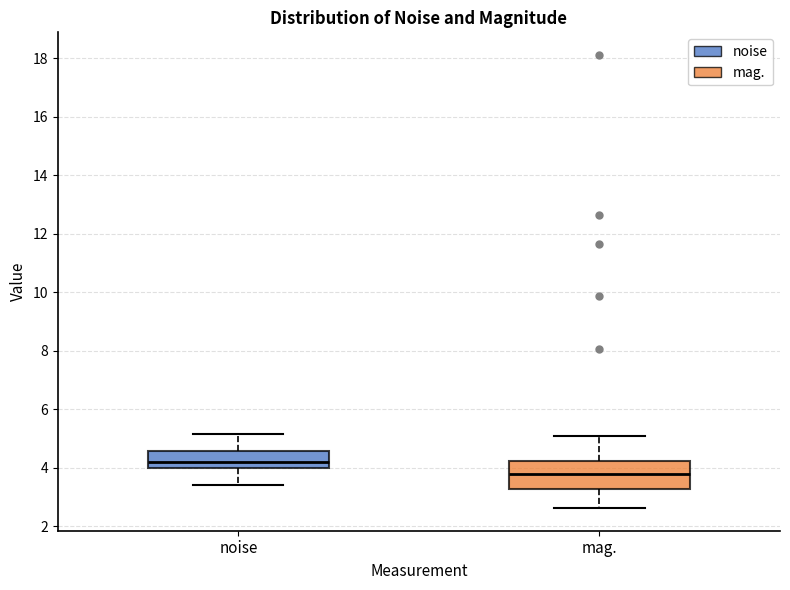

Where is the lower edge of the box for mag. on the y-axis? The values are not printed on the chart, so give them approximately, as read against the axis.

3.2